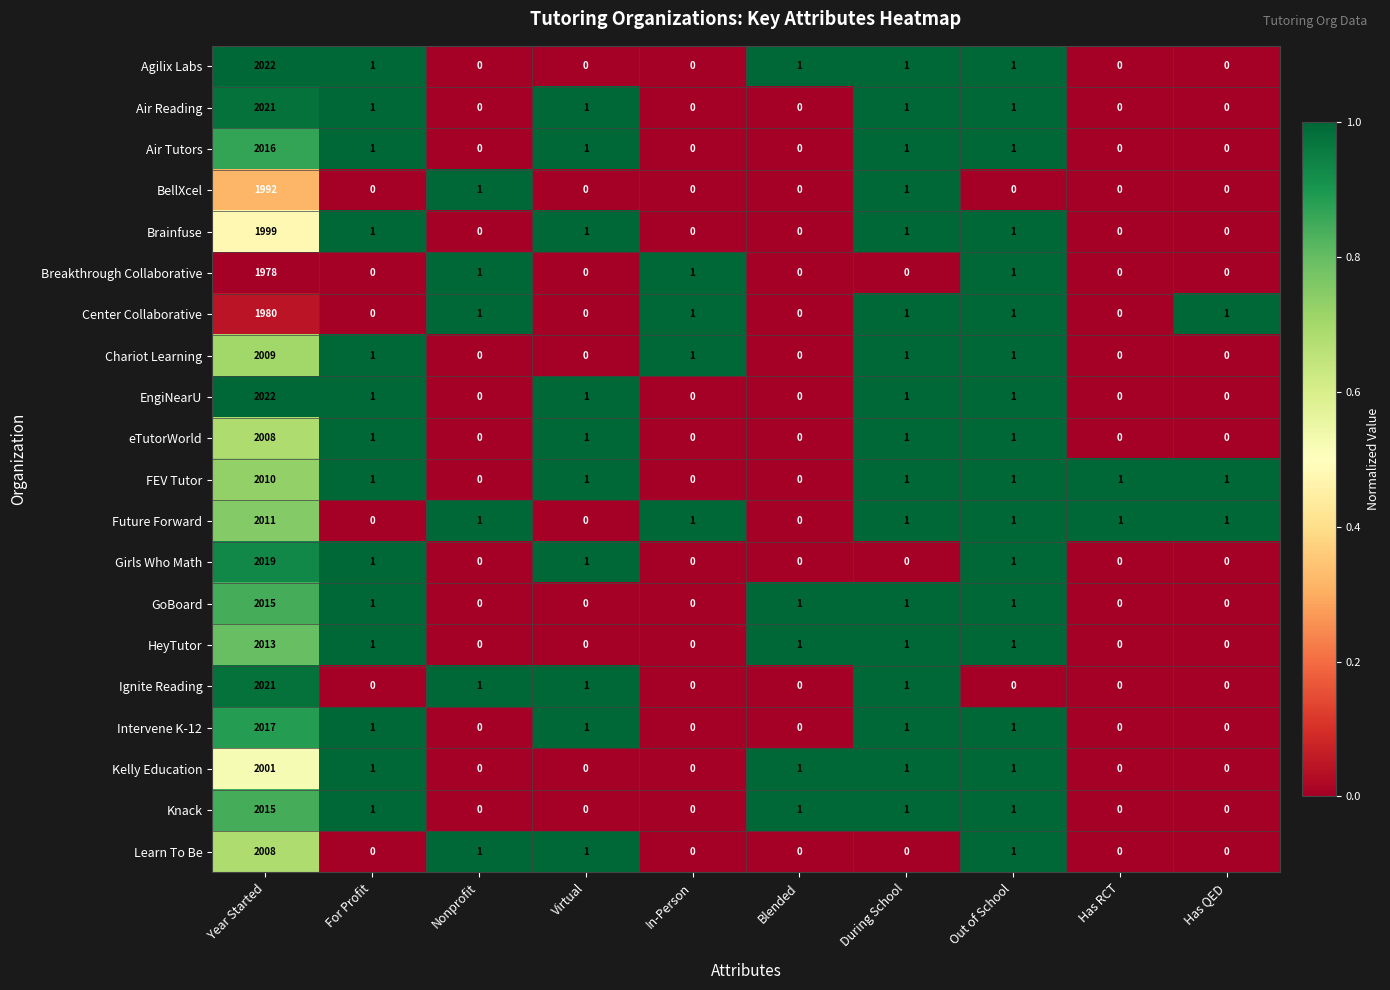

What is the maximum value shown in the chart?

2022